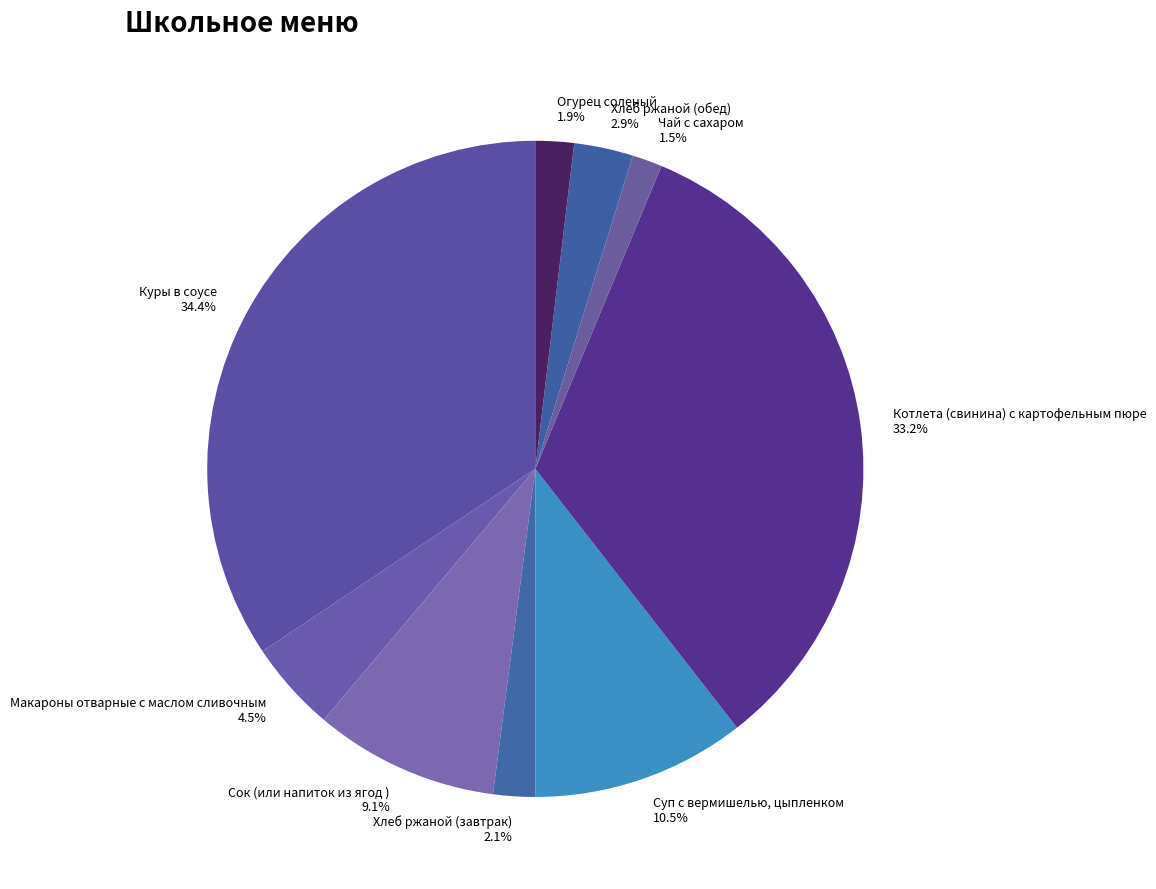

What portion of the pie excludes Хлеб ржаной (обед)?

97.1%